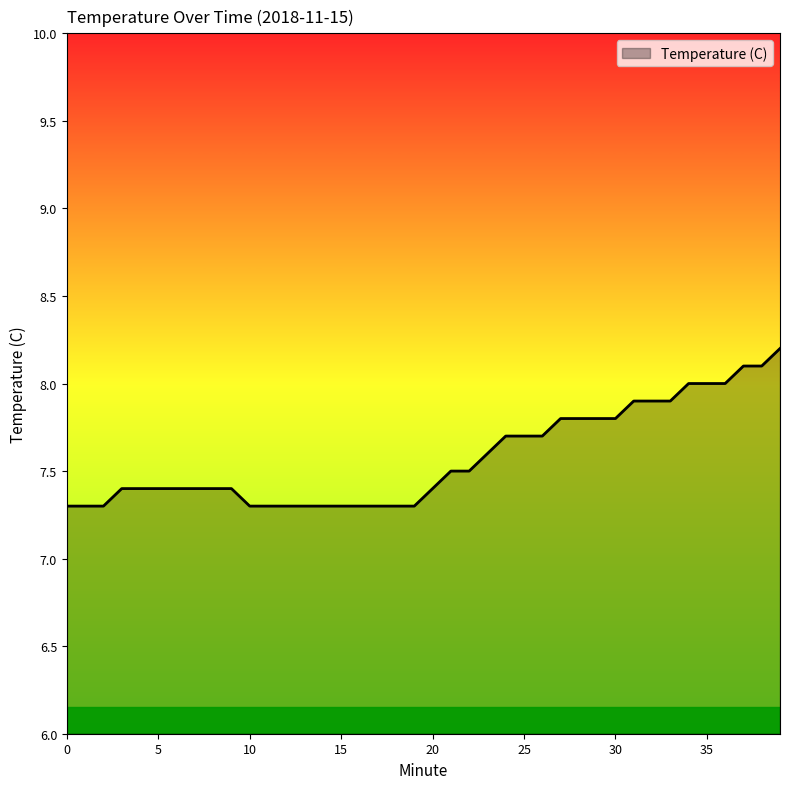

What is the greatest value displayed?

8.2